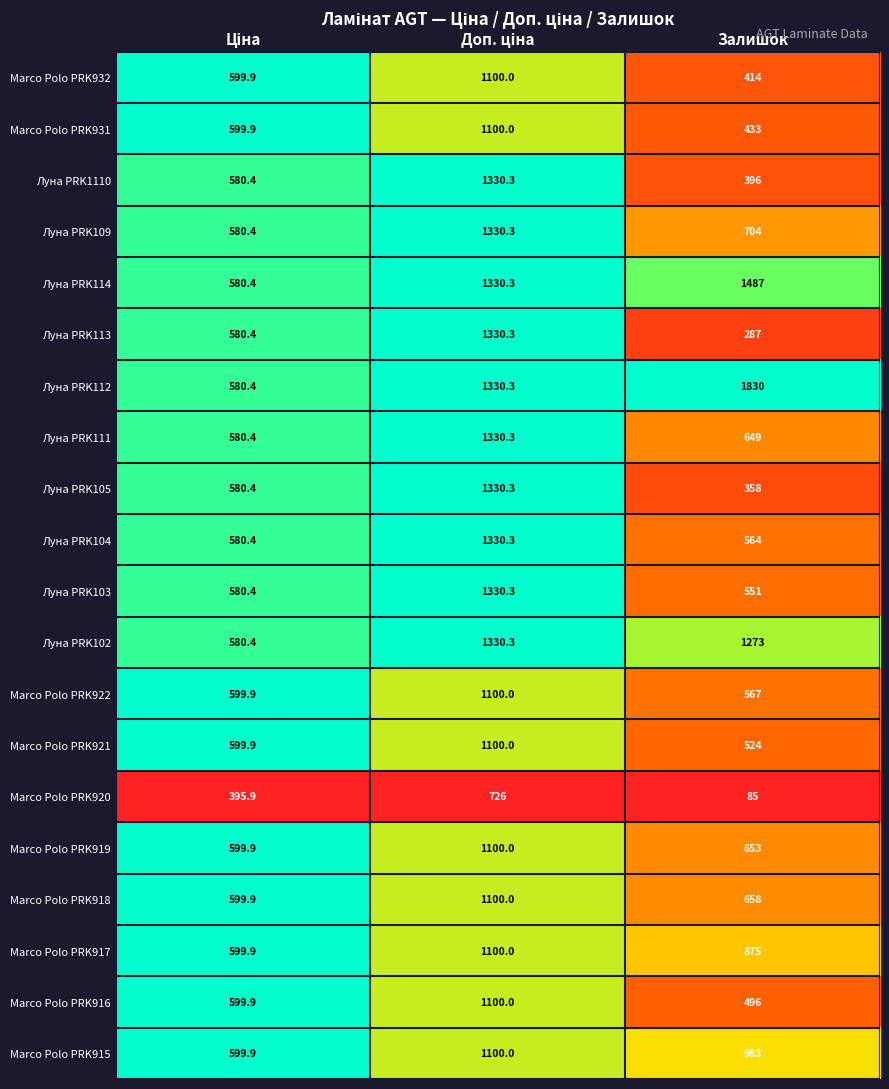

Which label corresponds to the smallest value in the chart?

Залишок